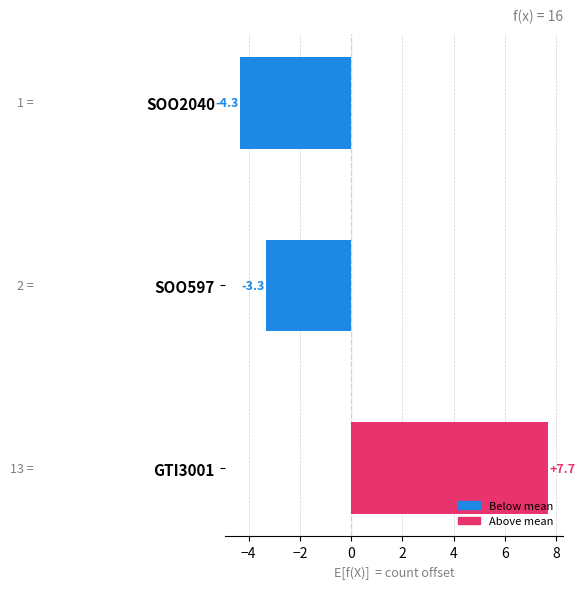

Rank the categories by value from lowest to highest.

SOO2040, SOO597, GTI3001